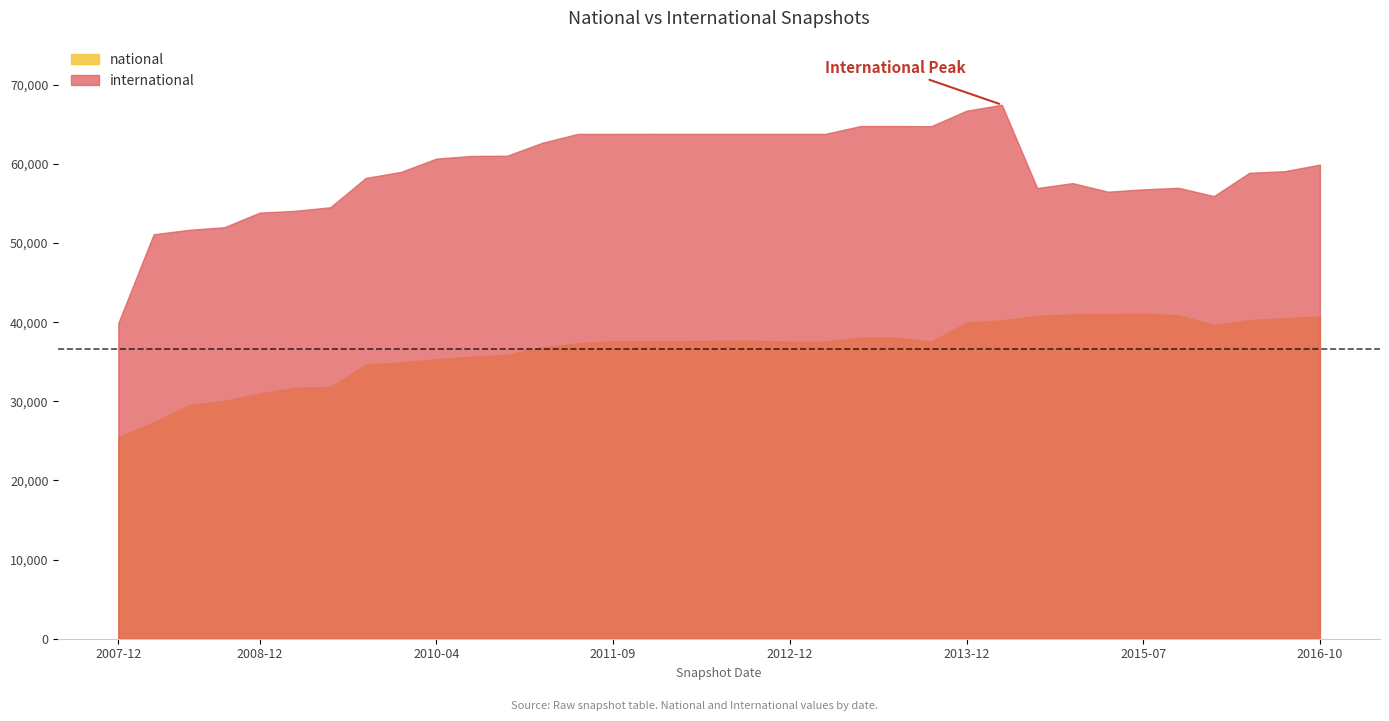

What is the average value of the international series?

59357